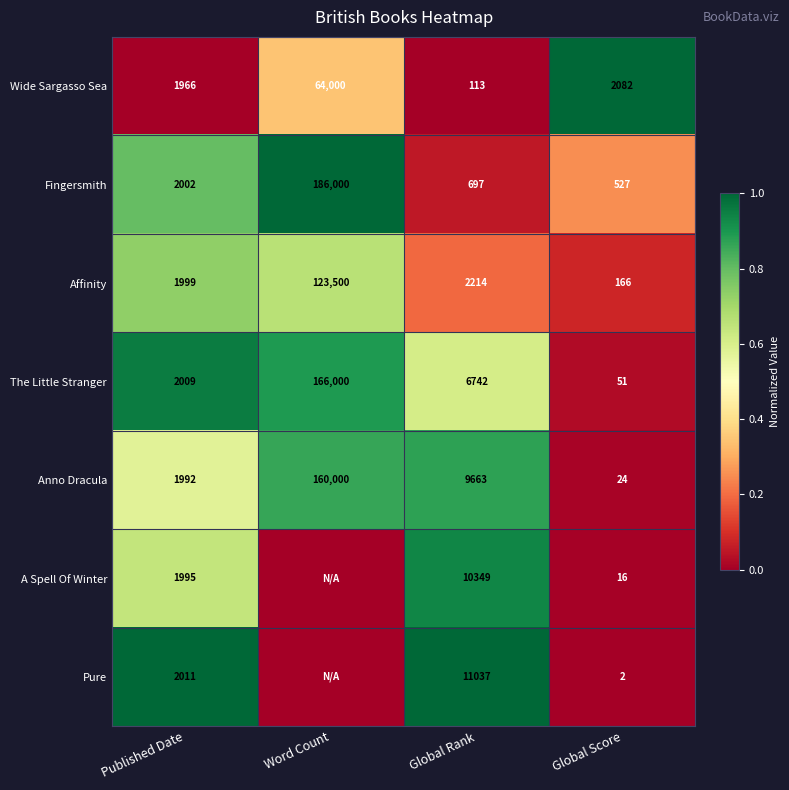

What is the minimum value for The Little Stranger?

51